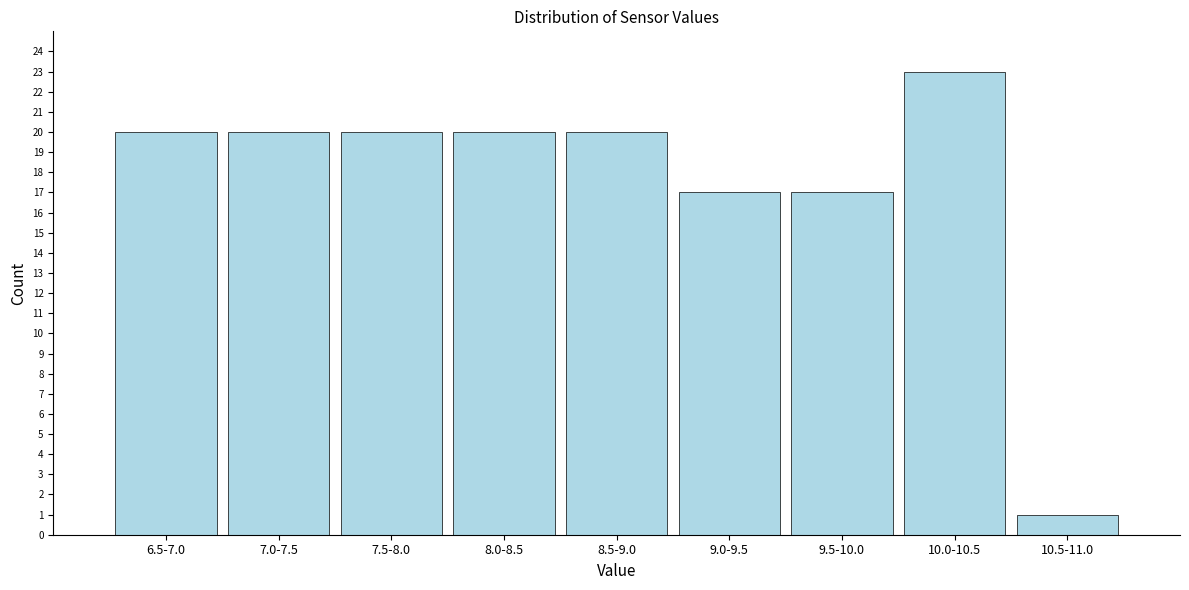

Reading left to right, extract all data points from this chart.

20	20	20	20	20	17	17	23	1